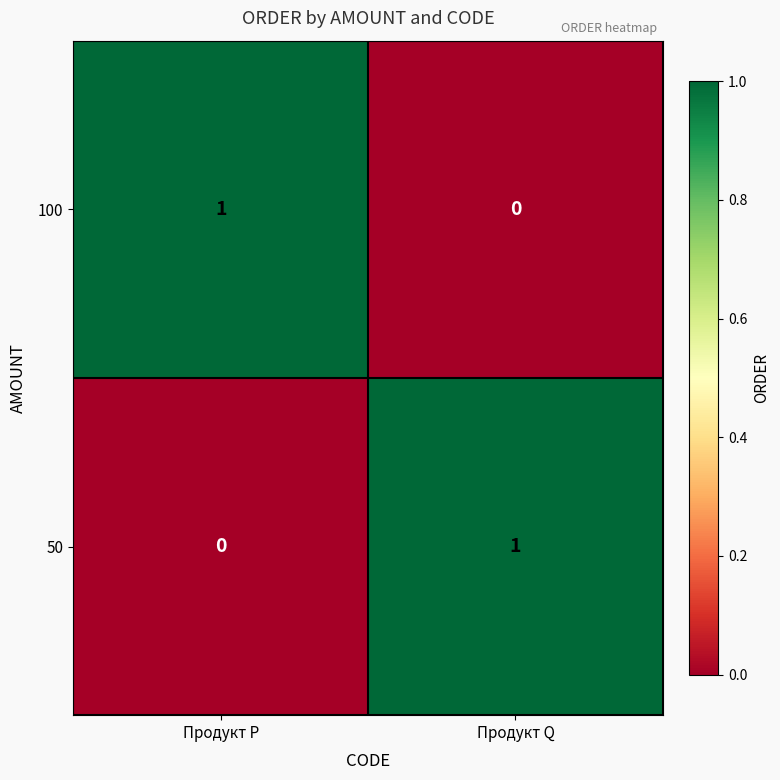

True or false: 100 has a value of 2 at Продукт P.

False